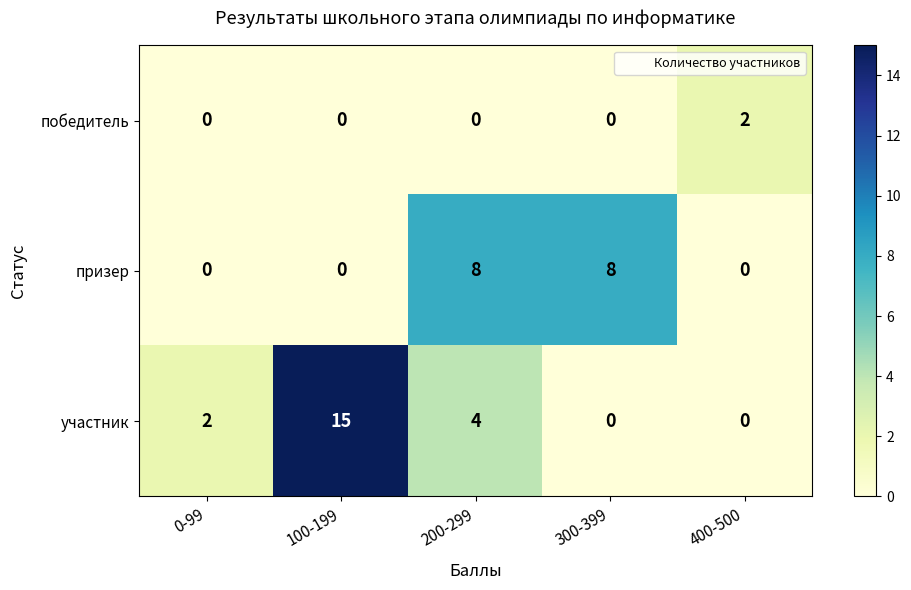

At how many categories does at least one series exceed 3?

3